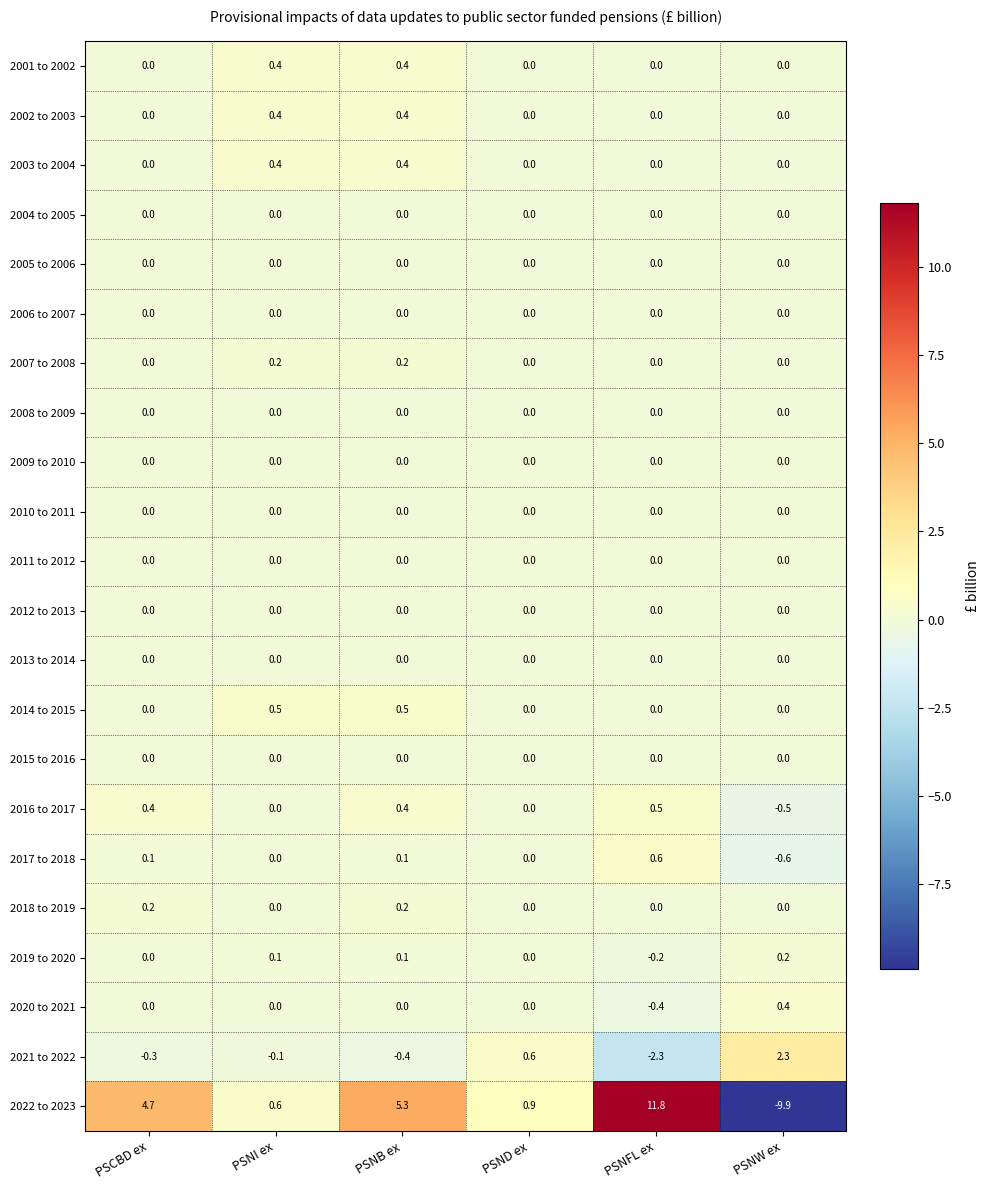

What is the maximum value shown in the chart?

11.8